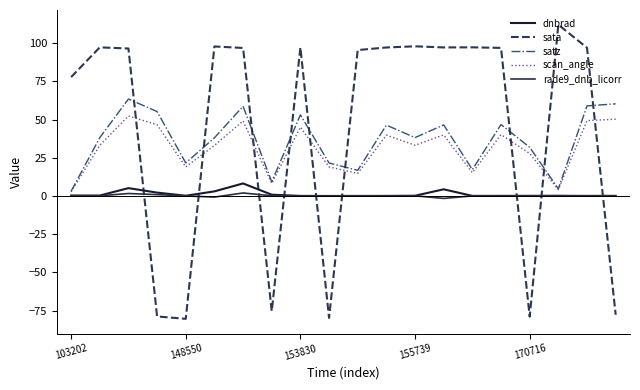

True or false: dnbrad and scan_angle intersect in this chart.

False